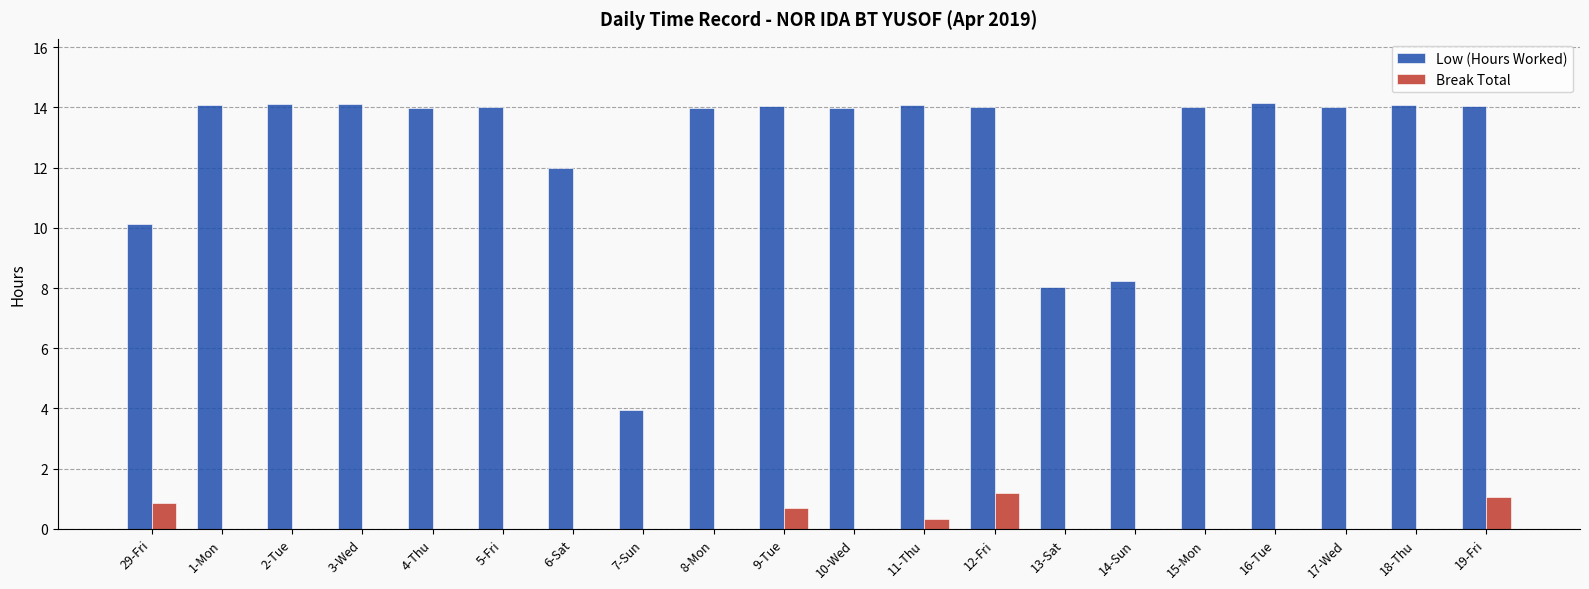

Is the value of Break Total at 16-Tue greater than the value of Low (Hours Worked) at 7-Sun?

No